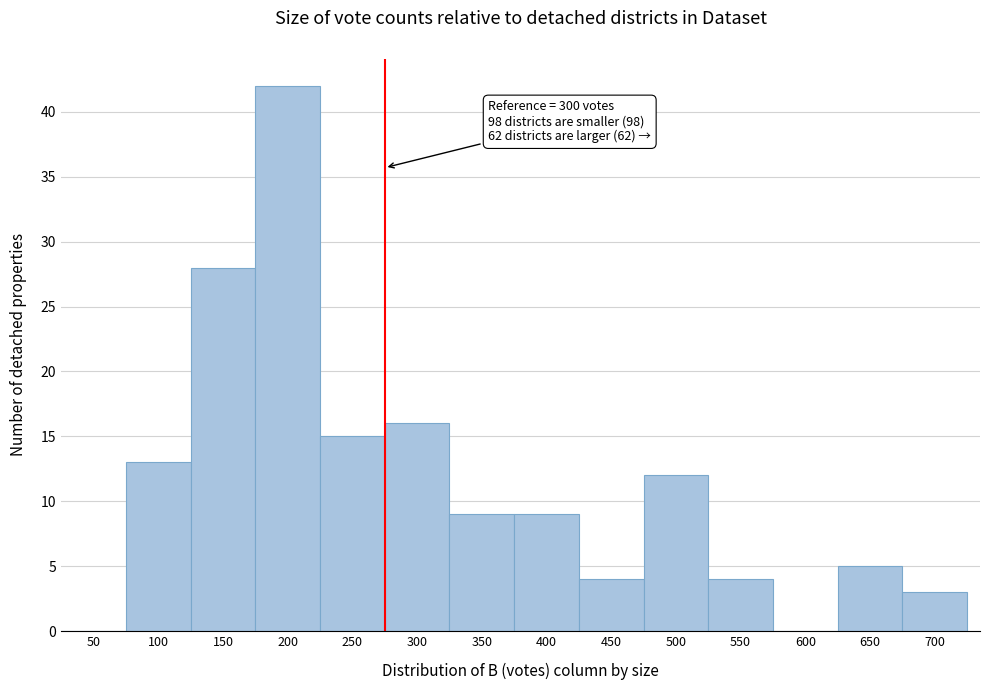

Reading left to right, list all the values displayed in this chart.

50=0	100=13	150=28	200=42	250=15	300=16	350=9	400=9	450=4	500=12	550=4	600=0	650=5	700=3